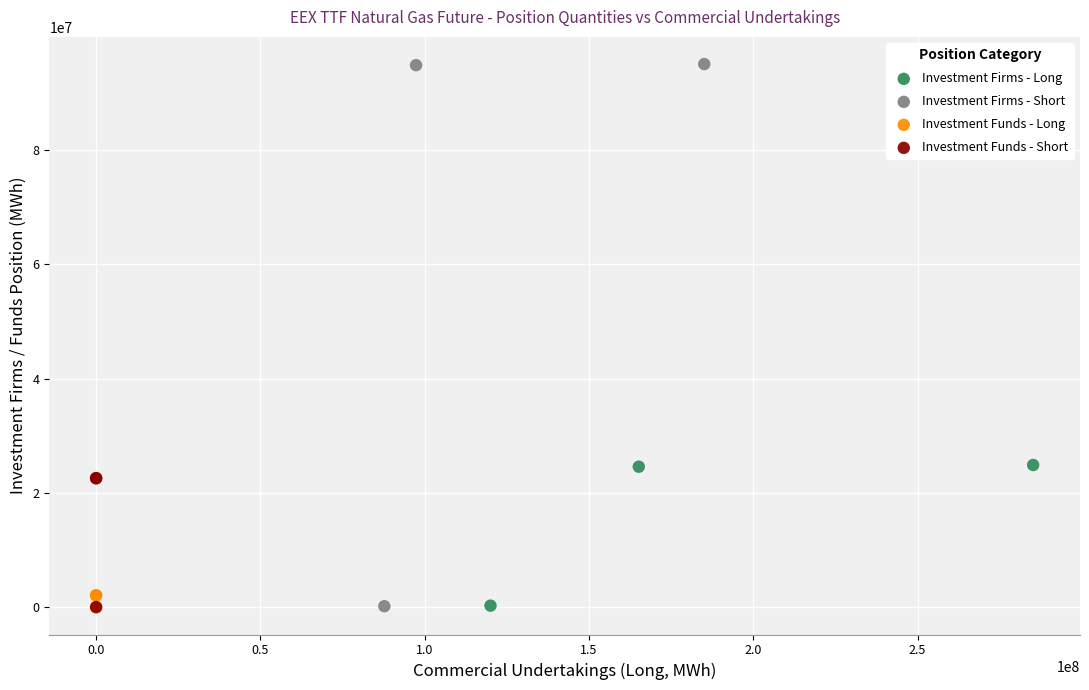

Which series has the widest spread of Y values?

Investment Firms - Short